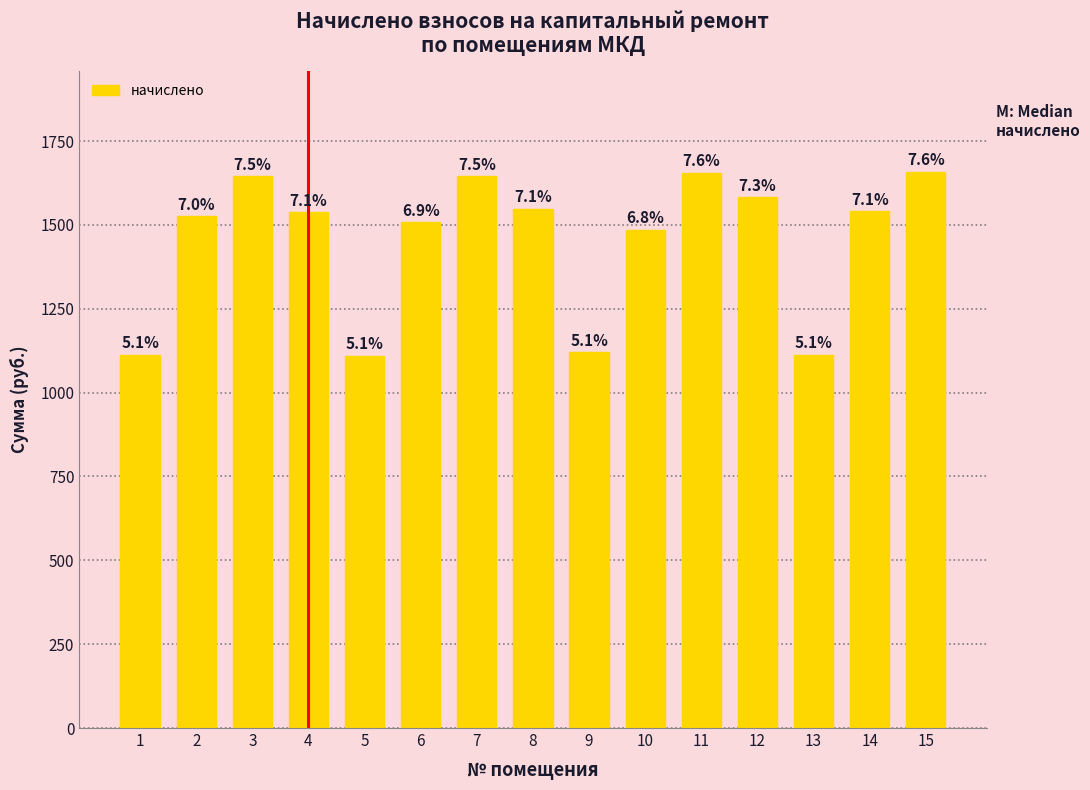

How many bars are there in total?

15